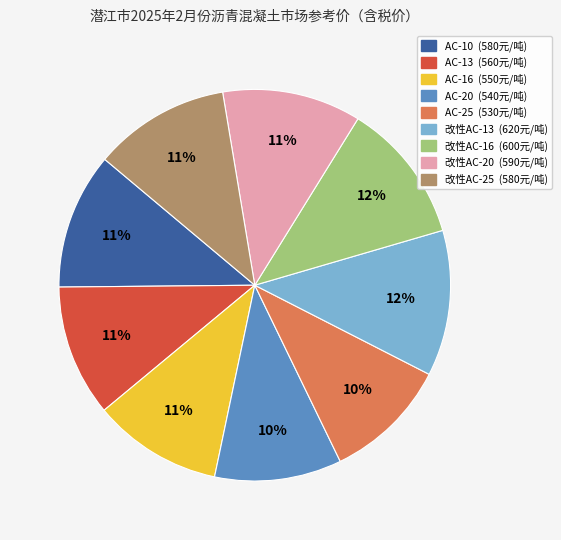

Does AC-10 represent more than half of the total?

No